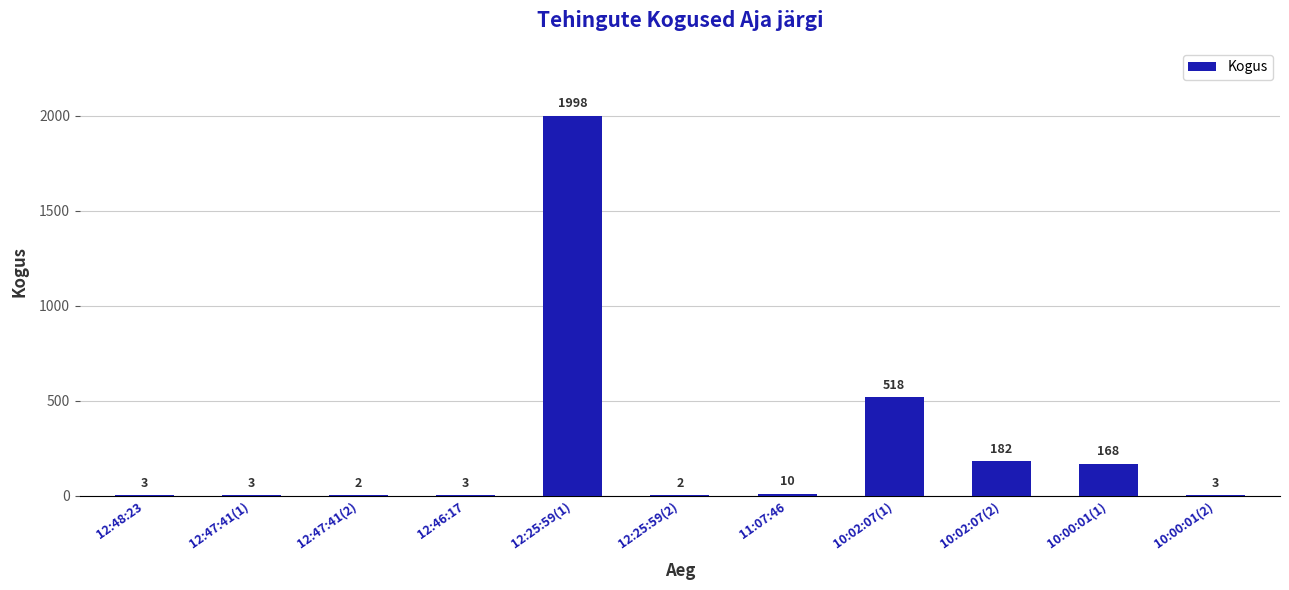

At which label is the value closest to 1000?

10:02:07(1)